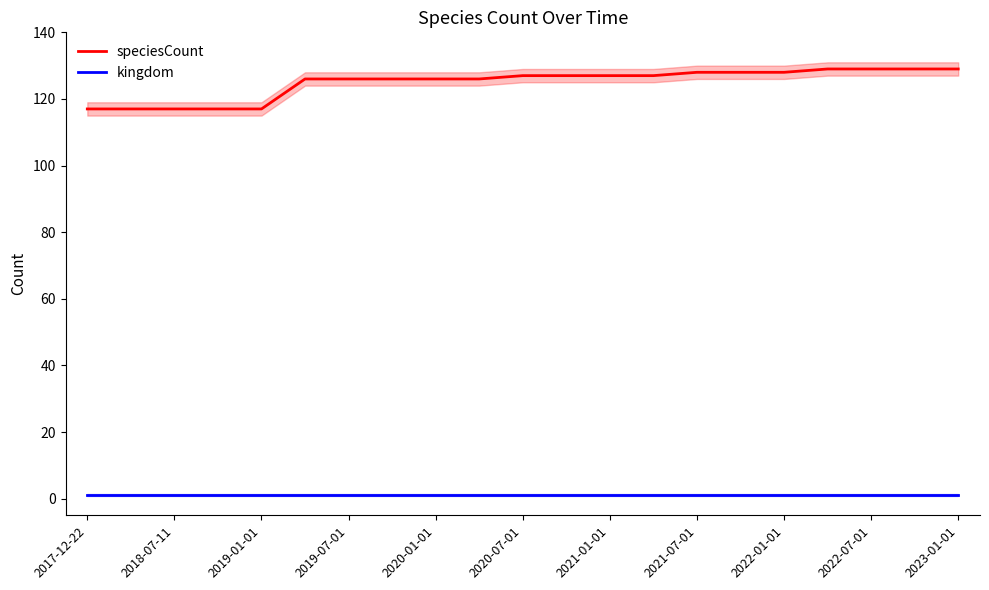

At which category does the chart reach its minimum across all series?

2017-12-22